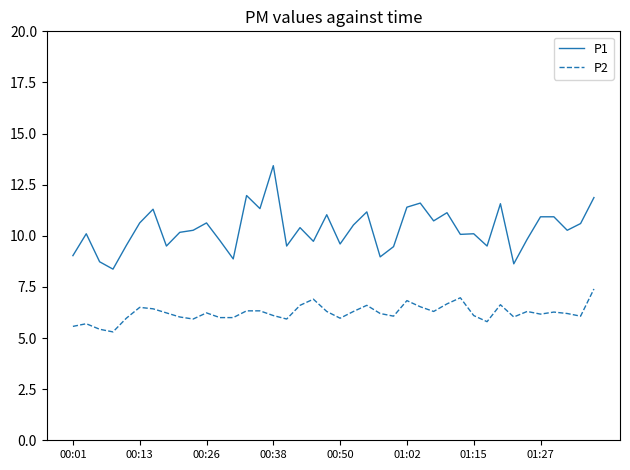

Which series has the largest range (max minus min)?

P1